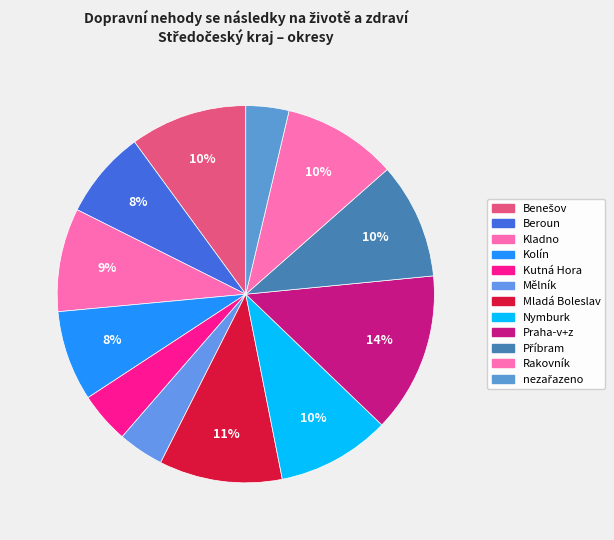

How many segments does this pie chart have?

12